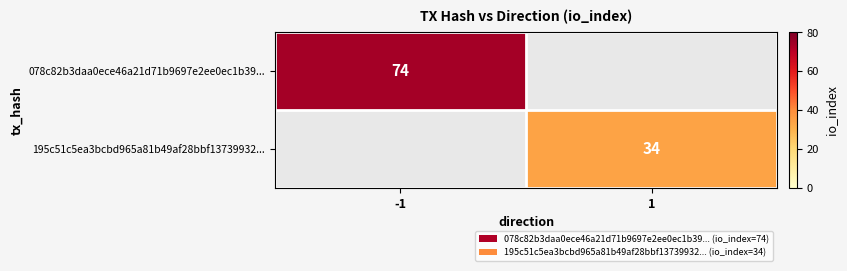

The value of 078c82b3daa0ece46a21d71b9697e2ee0ec1b39... at -1 is 132. True or false?

False